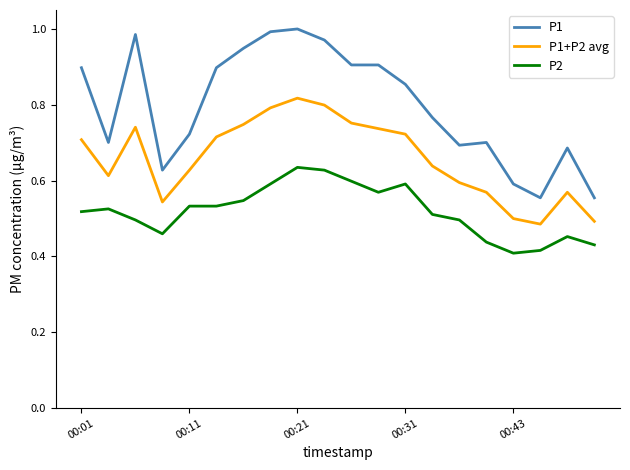

True or false: P1 and P2 cross at least once.

False